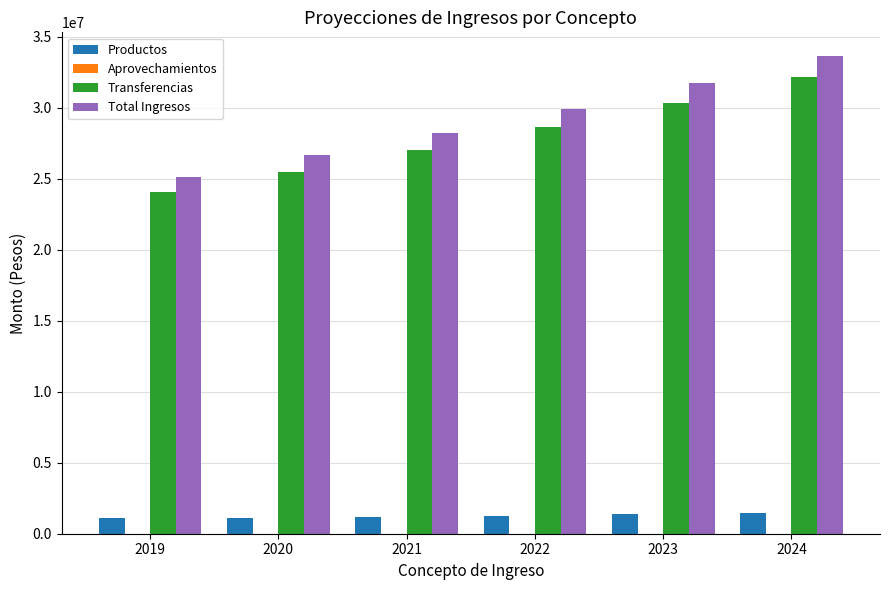

What is the sum of all Productos values?

7494319.8